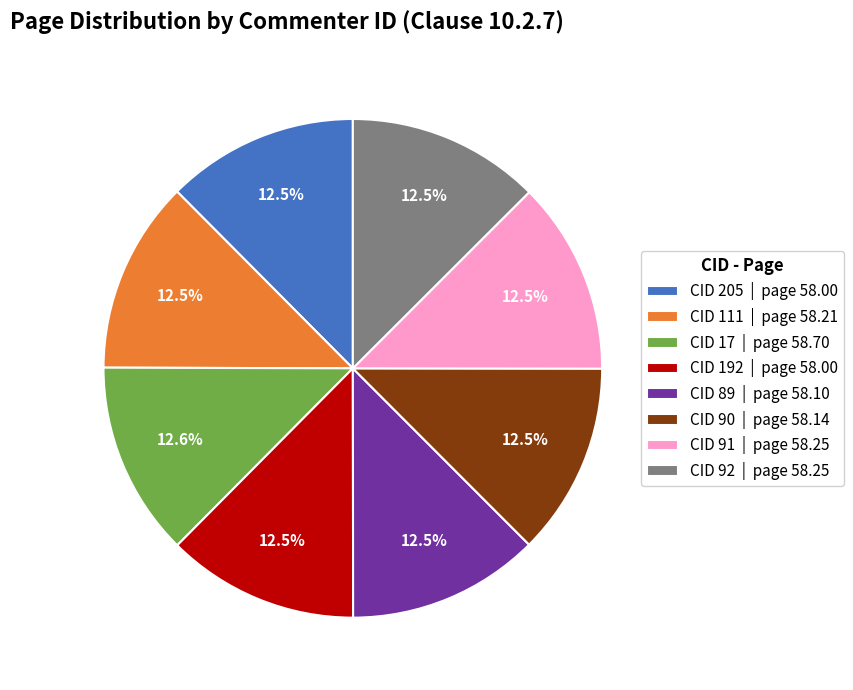

What is the ratio of the value at CID 91 | page 58.25 to the value at CID 90 | page 58.14?

1.0